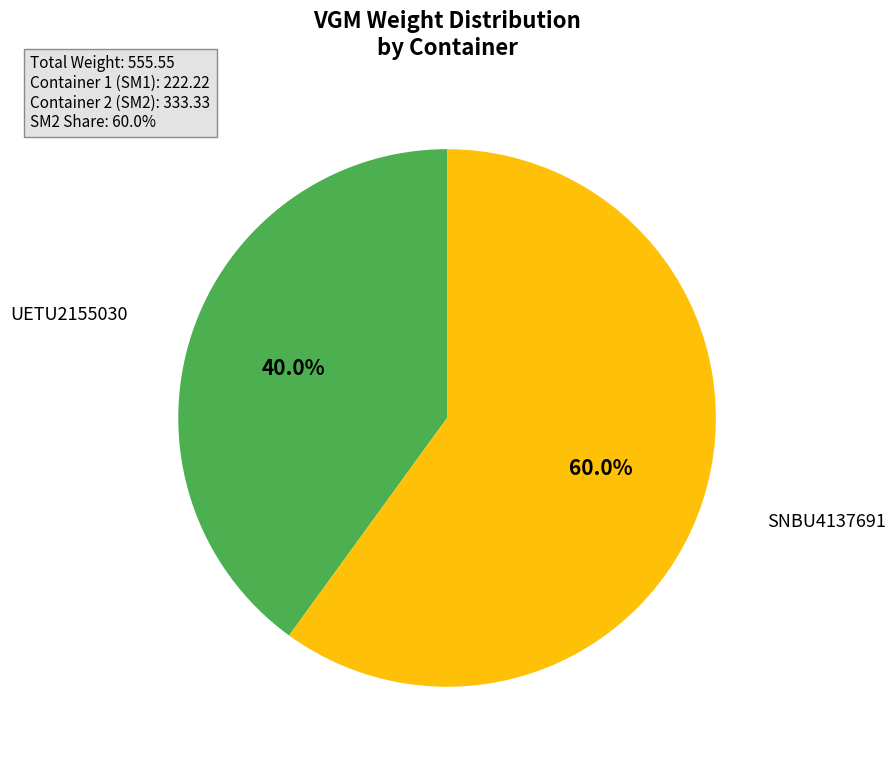

Does any single category account for the majority?

Yes